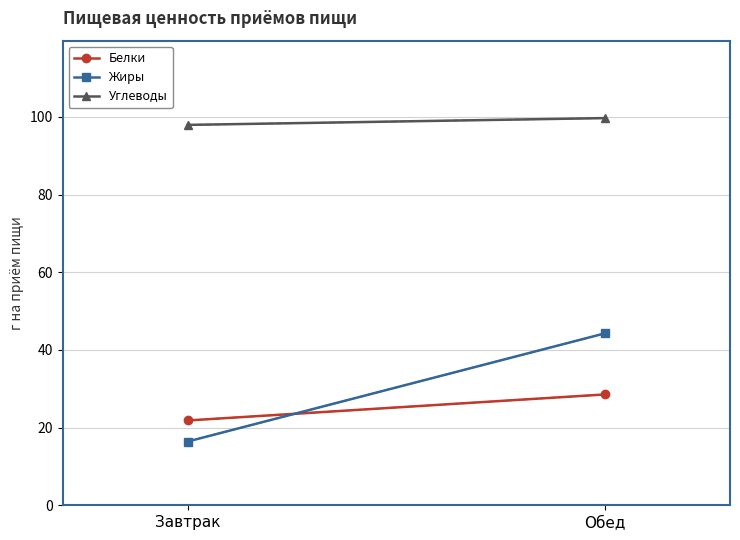

What is the smallest value displayed?

16.4